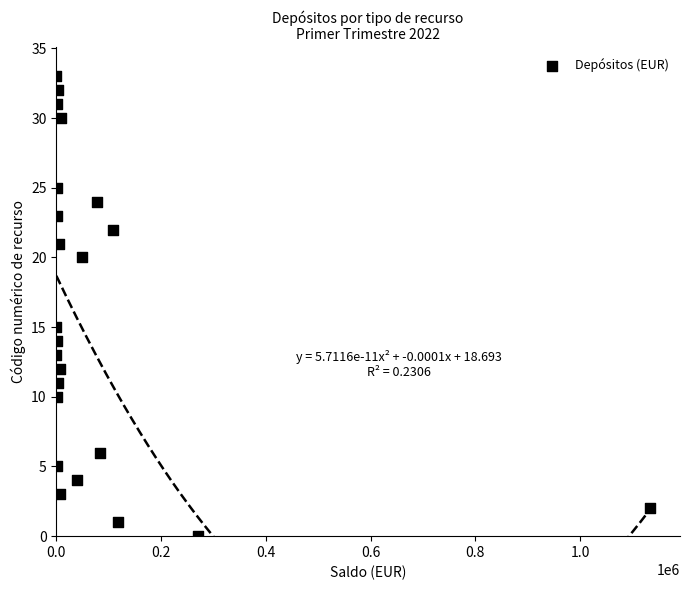

What Y value in the scatter plot is closest to 16?

15